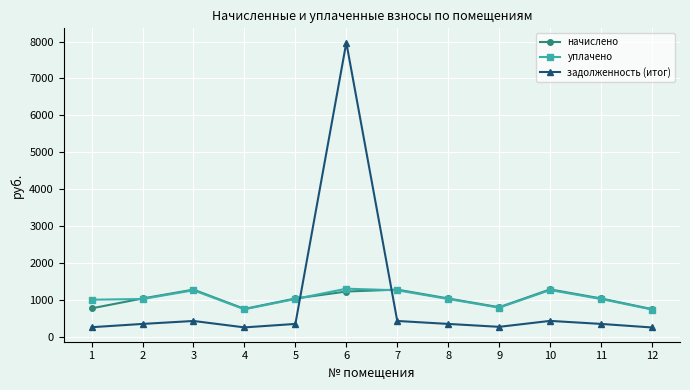

Which series has the largest range (max minus min)?

задолженность (итог)